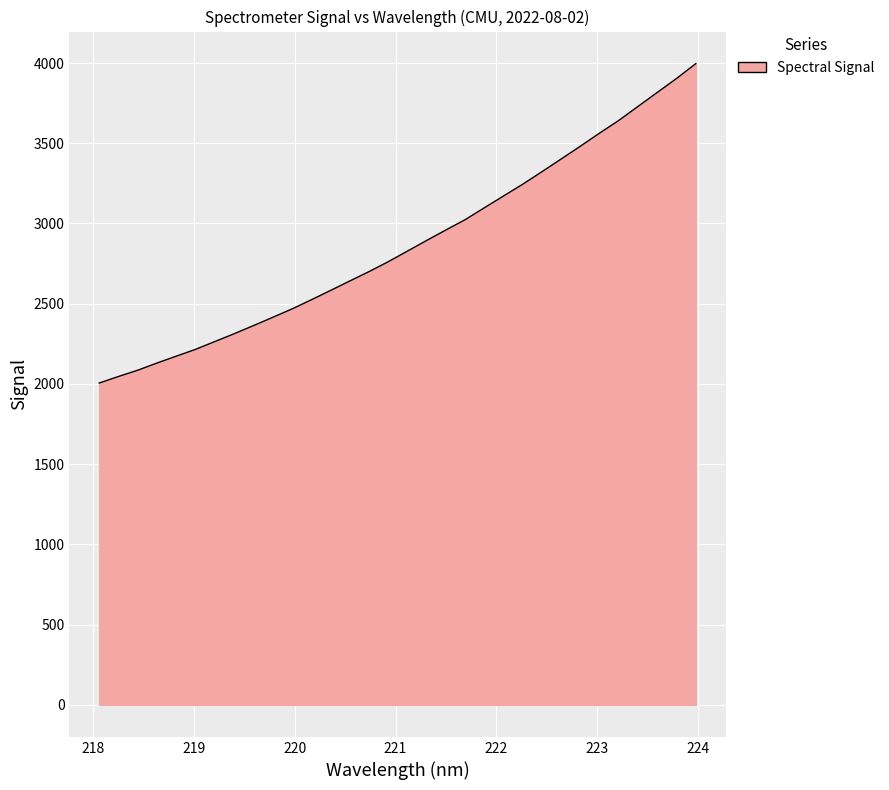

What is the maximum value shown in the chart?

3996.3